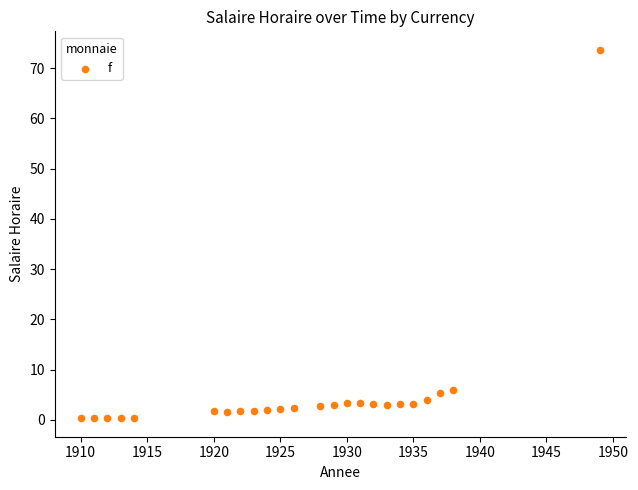

How many data points are displayed?

24